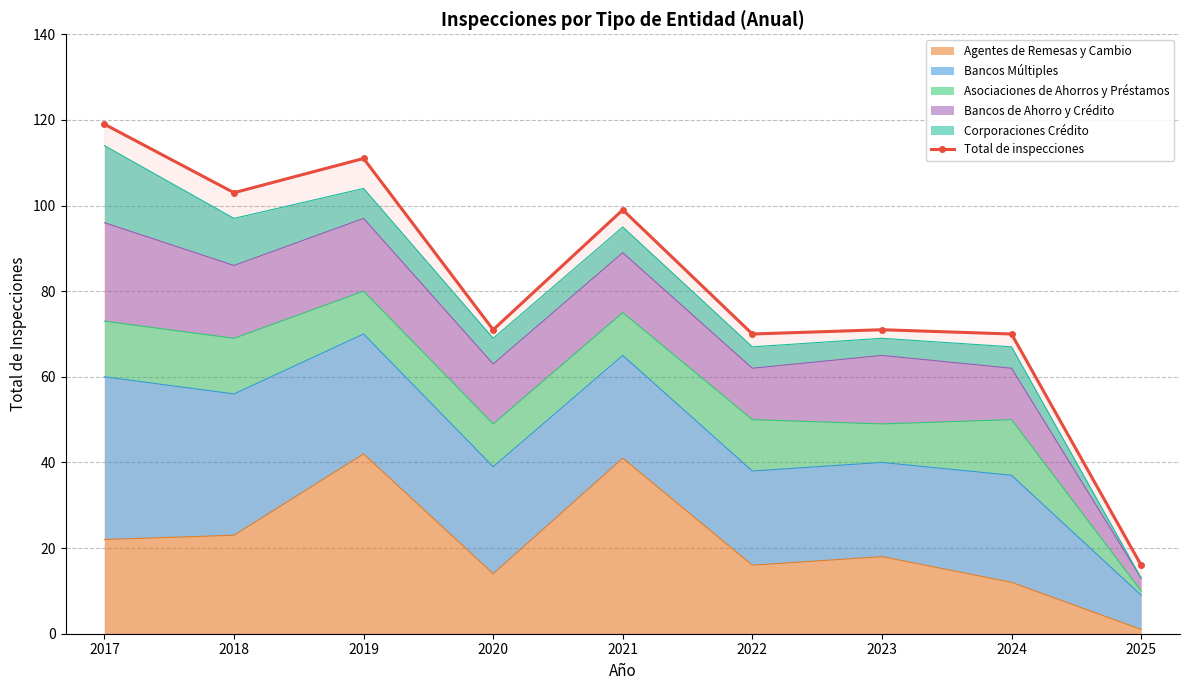

What is the value of the 4th point from the left?

71